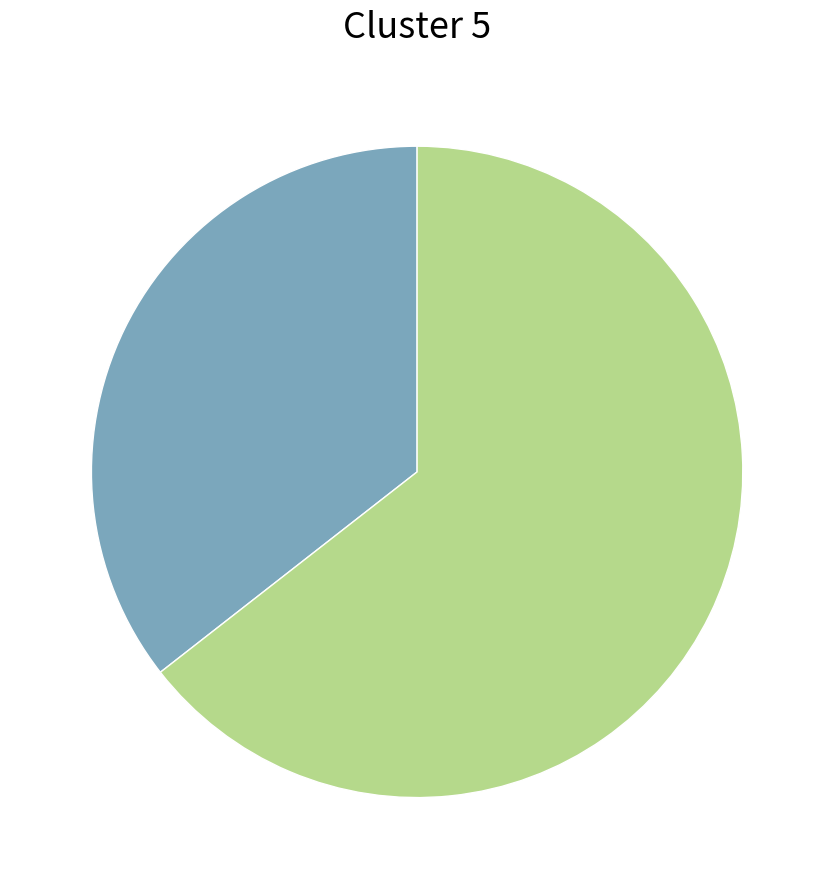

Is there any slice that represents more than half of the pie?

Yes